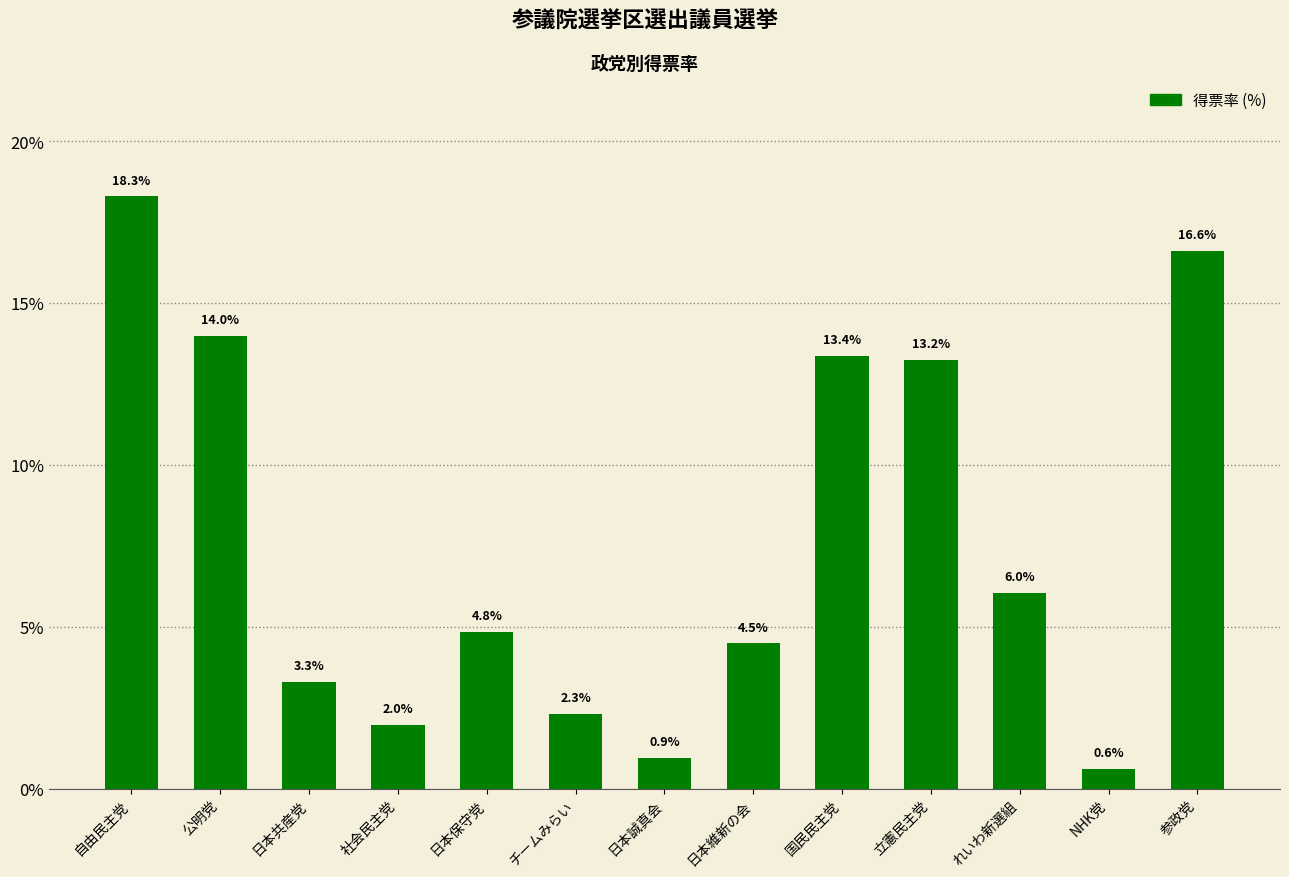

Count the number of categories in the chart.

13